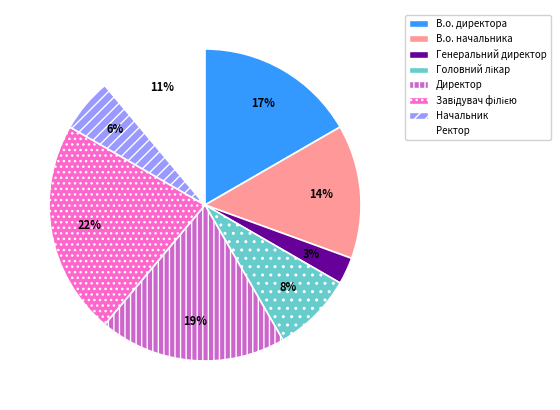

What percentage is the В.о. директора slice, to the nearest percent?

17%